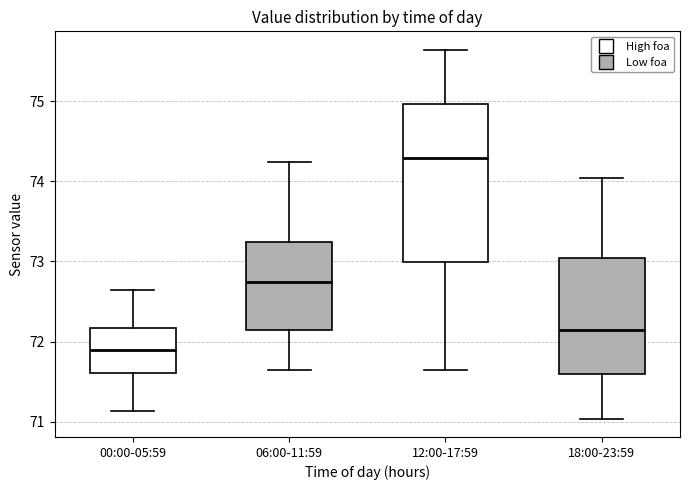

Comparing the boxes themselves (not the whiskers), which one is the tallest?

12:00-17:59